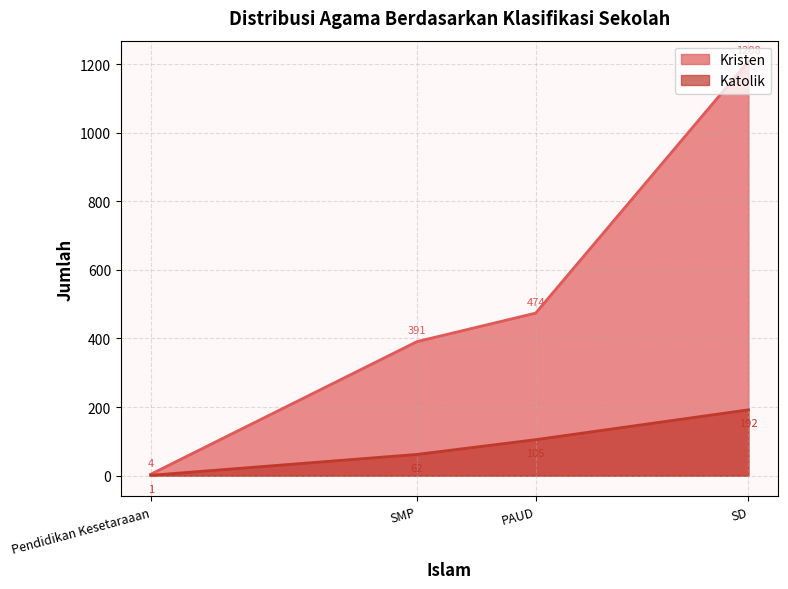

True or false: Kristen and Katolik intersect in this chart.

False